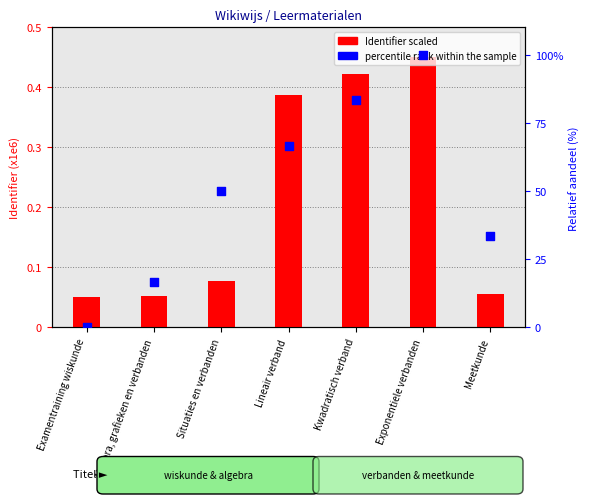

What is the total value across all series at Lineair verband?

67.1